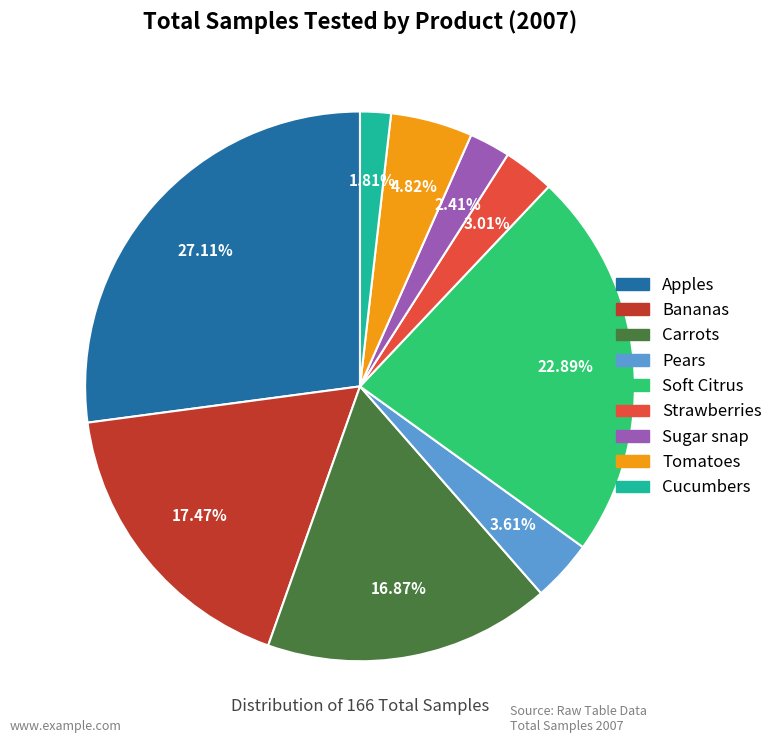

To the nearest percent, what is the difference between the largest and smallest slice percentages?

25%